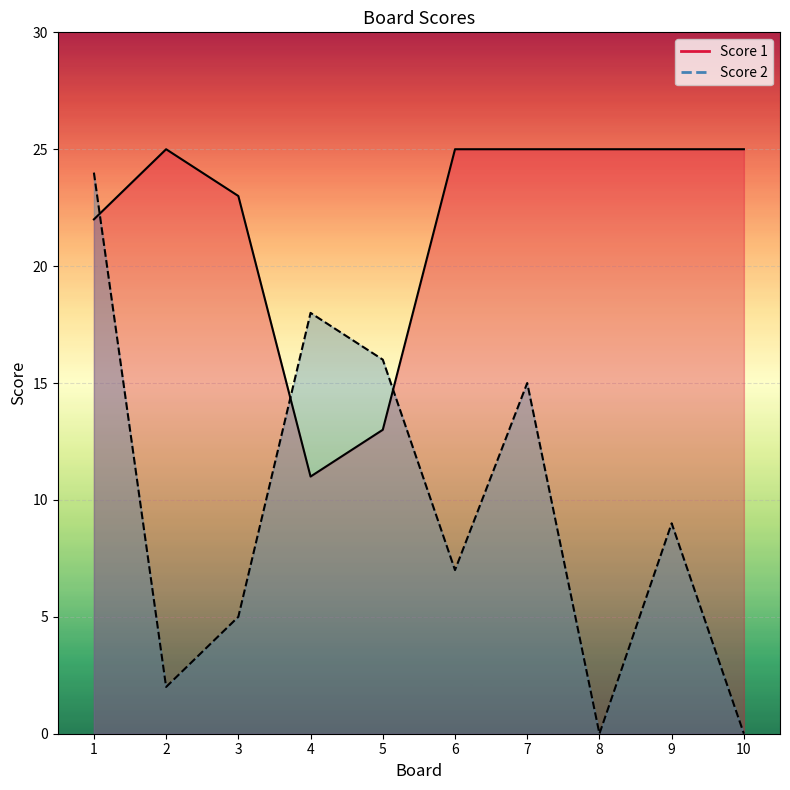

Does the chart display data point markers on the line(s)?

No